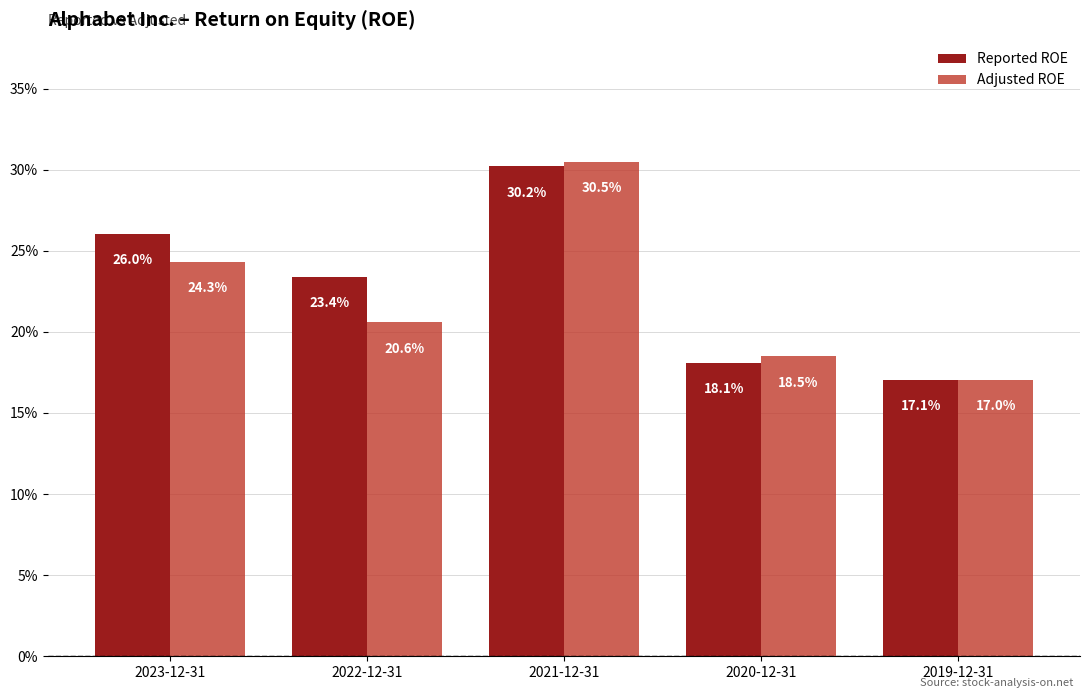

Reading left to right, what are all the values shown in this chart?

Reported ROE: 0.3	0.2	0.3	0.2	0.2
Adjusted ROE: 0.2	0.2	0.3	0.2	0.2